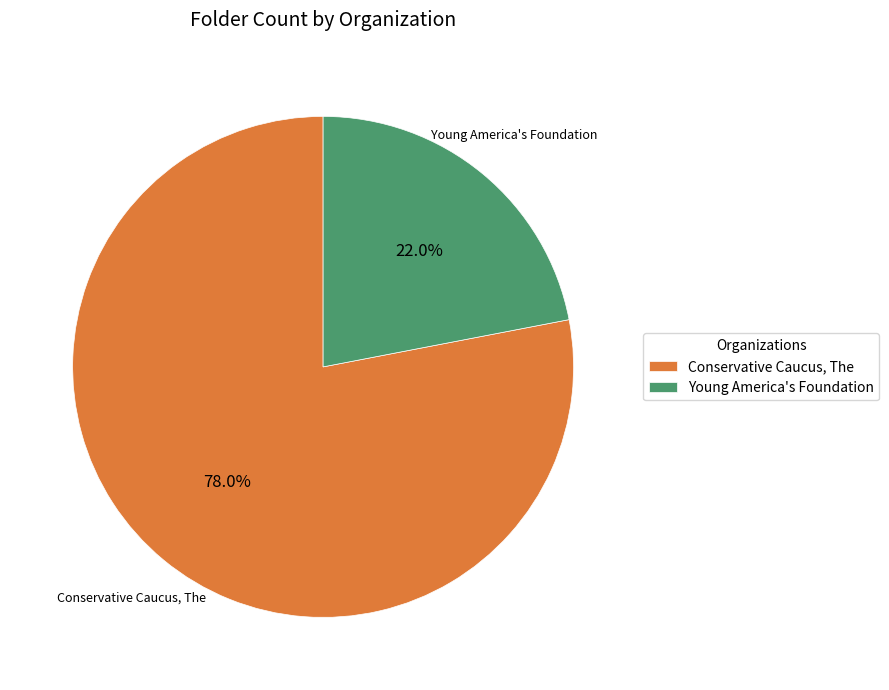

What is the largest slice in the pie chart?

Conservative Caucus, The